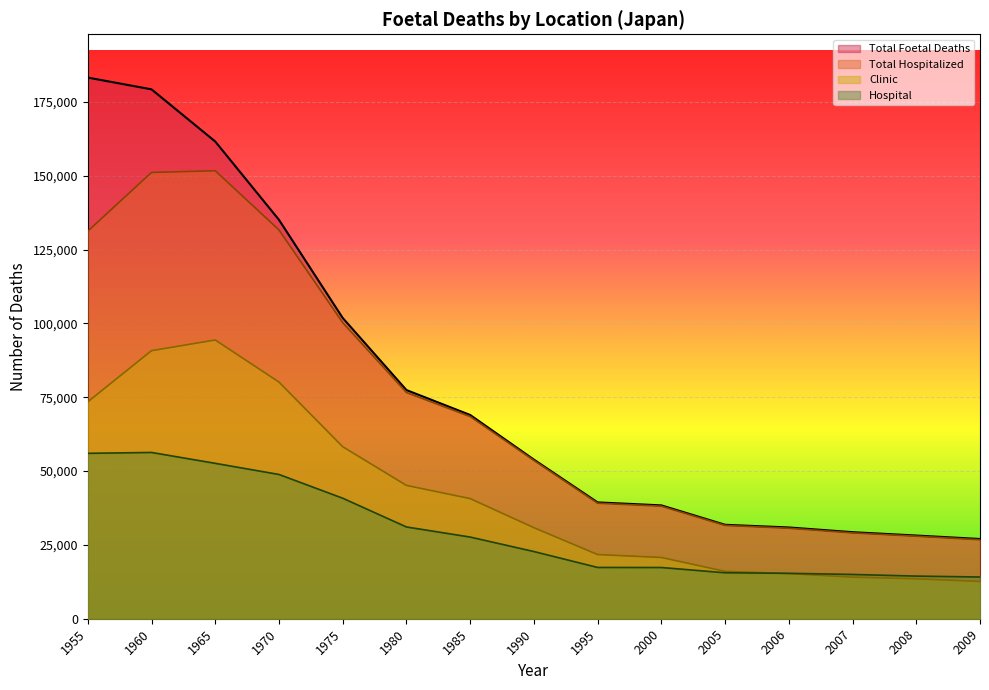

What is the total value across all series at 1990?

161103